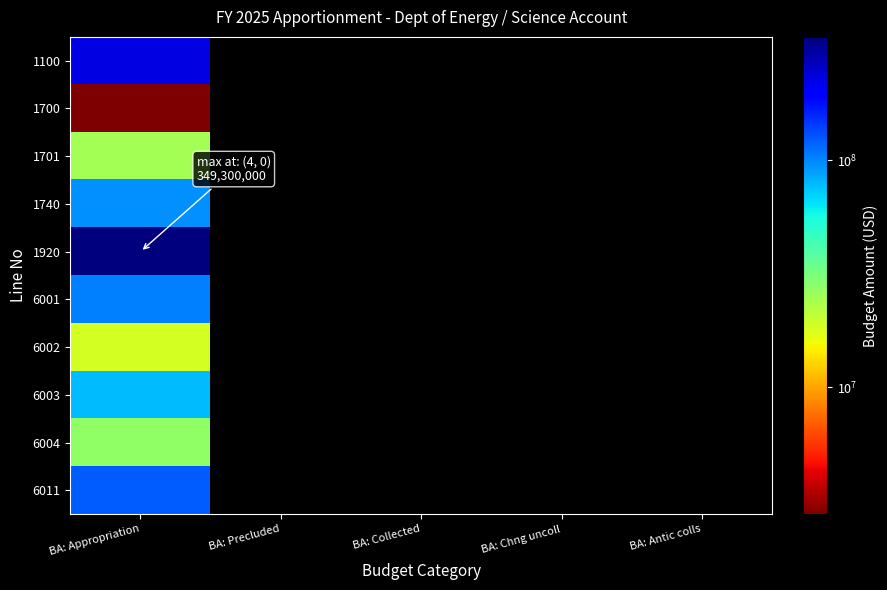

At how many categories does at least one series exceed 115564988?

1